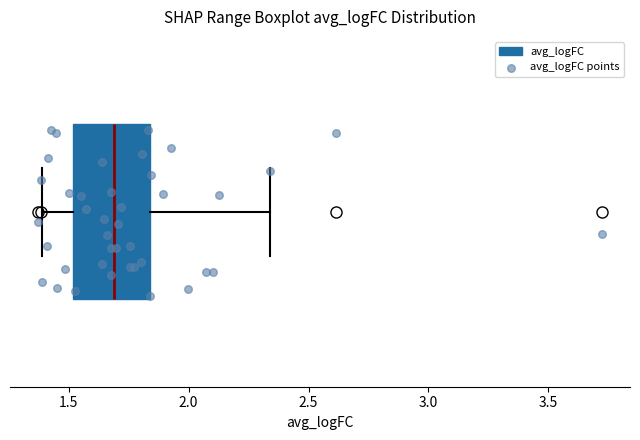

Transcribe this box plot: give where the median line is, the range the box spans, and where the two whiskers end, as read against the x-axis. The values are not printed on the chart, so give them approximately, as read against the axis.

median 1.70, box 1.50 to 1.85, whiskers 1.40 to 2.35